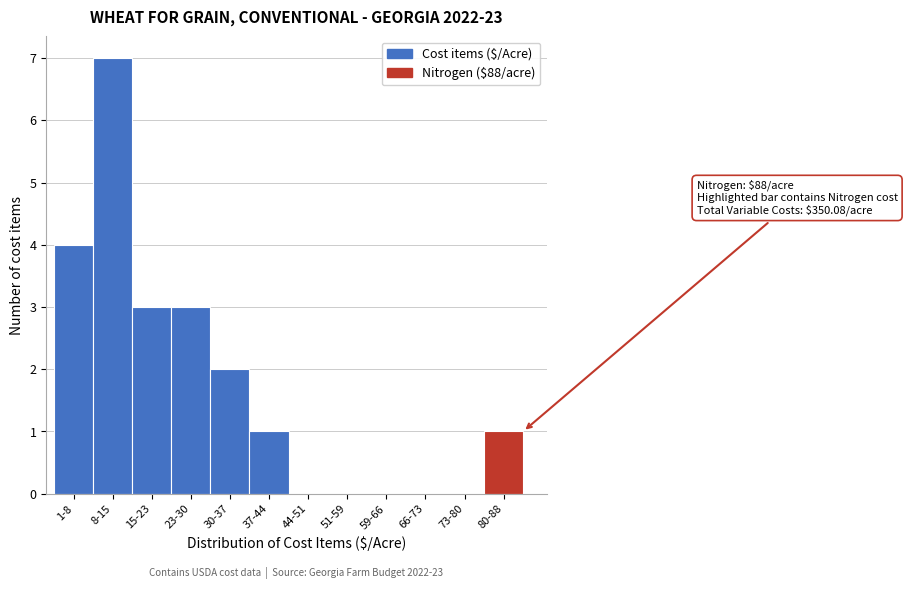

What is the maximum value shown in the chart?

7